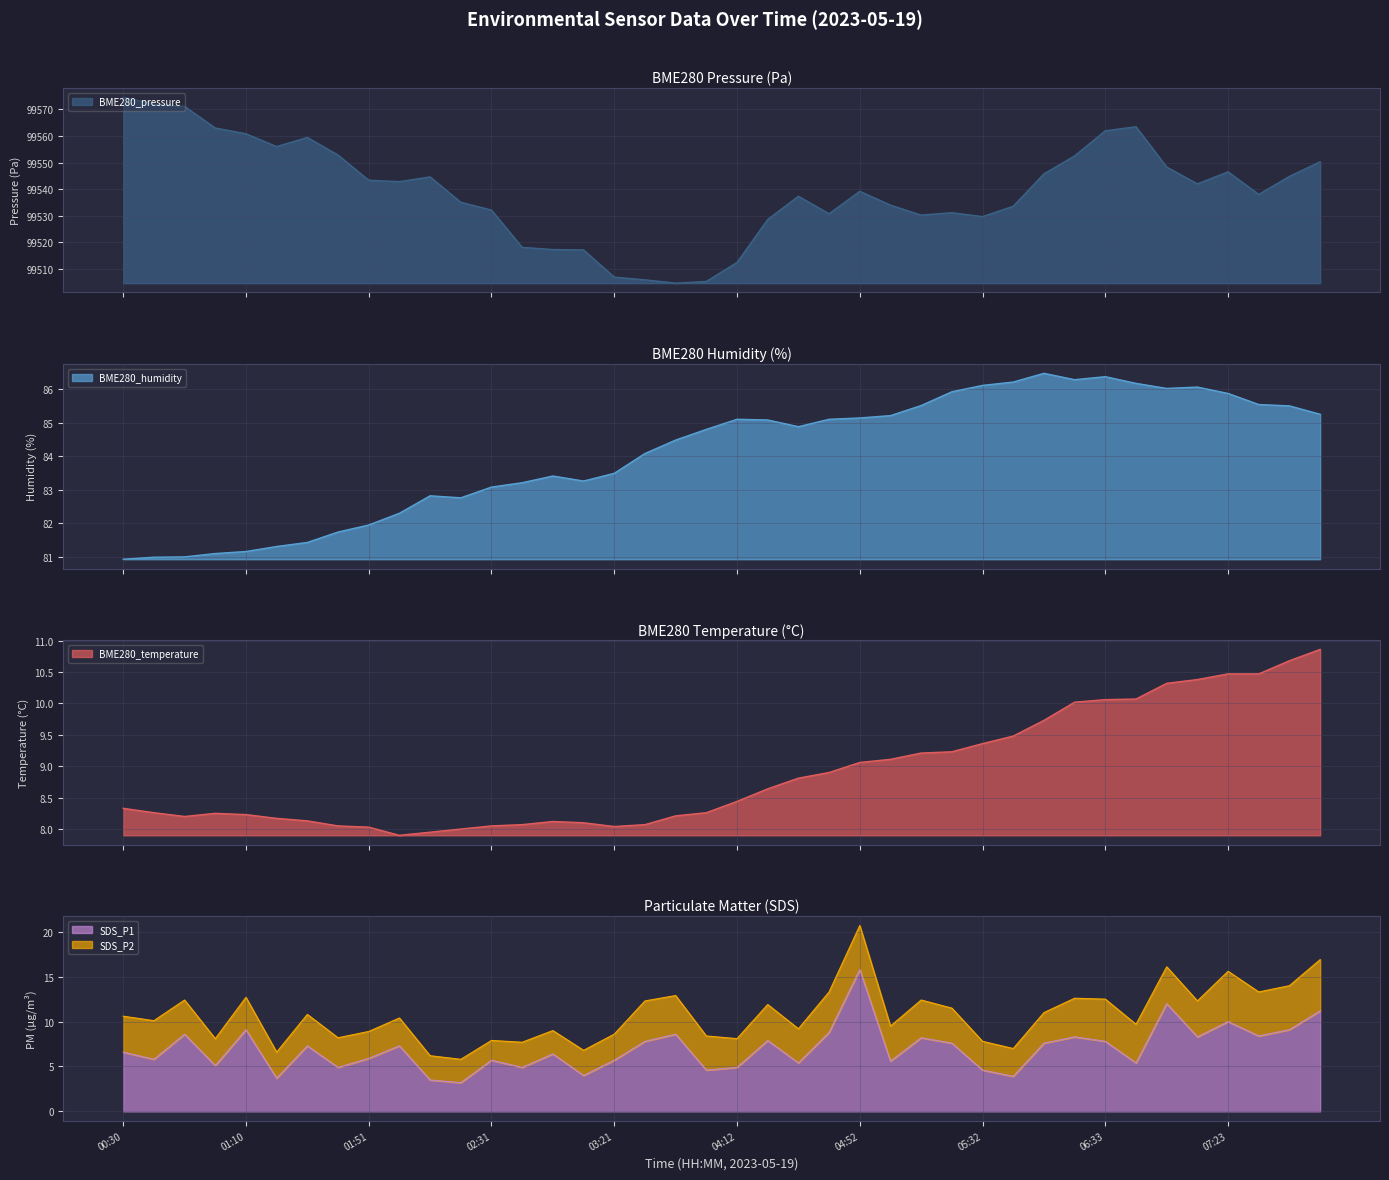

What is the minimum value for BME280_pressure?

99504.7